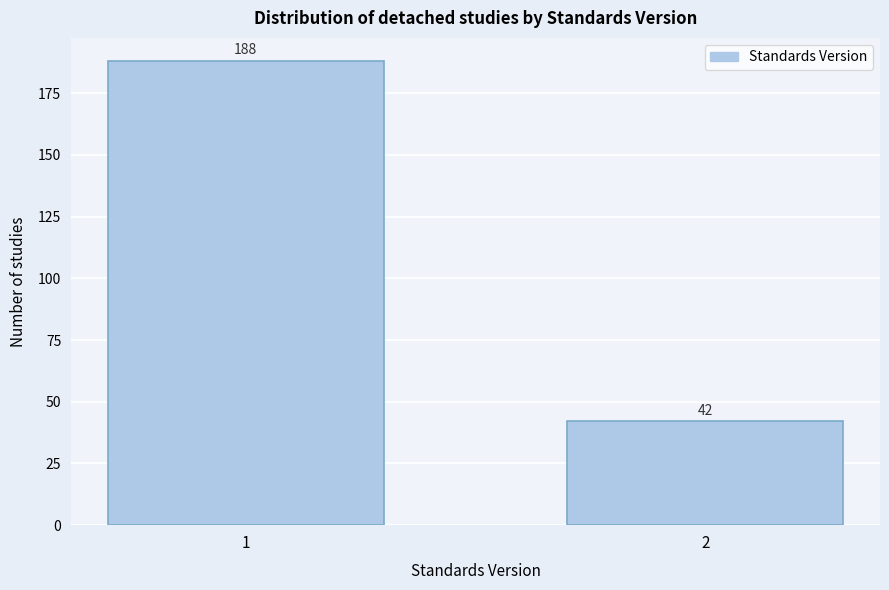

Reading right to left, transcribe all the data shown in this chart.

42	188